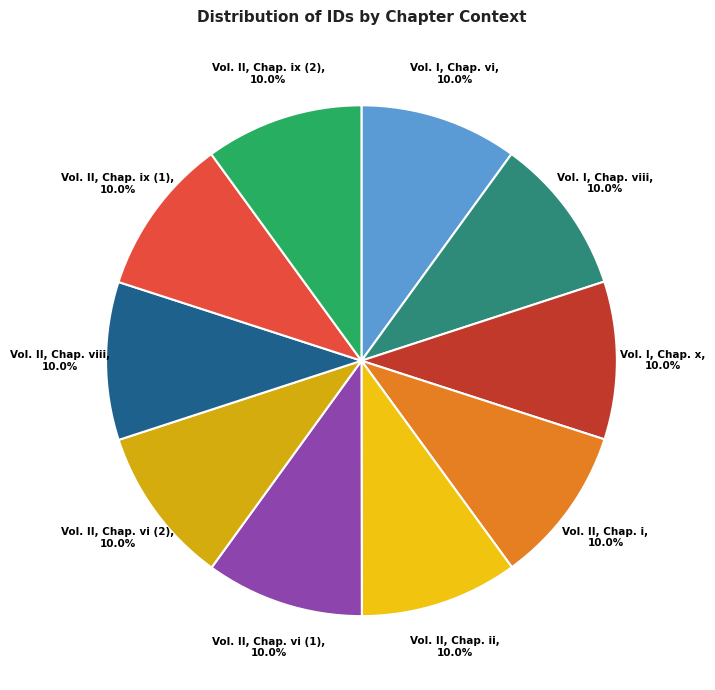

Is Vol. II, Chap. viii the majority of the pie?

No